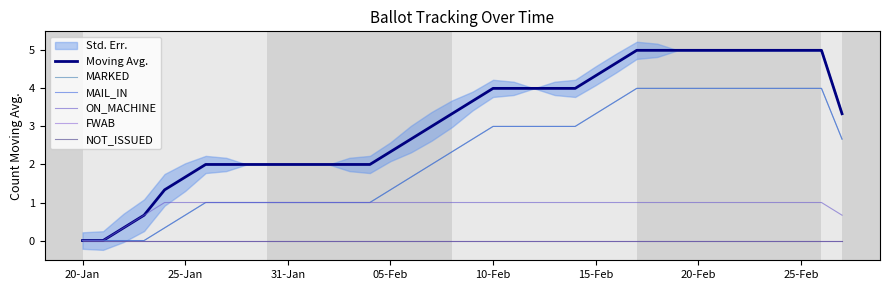

What is the value of the MAIL_IN point at the 36th from the left?

4.0